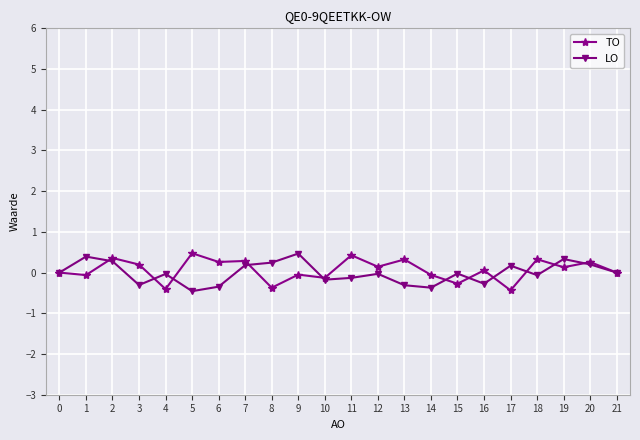

List the series in order of their overall mean, highest first.

TO, LO